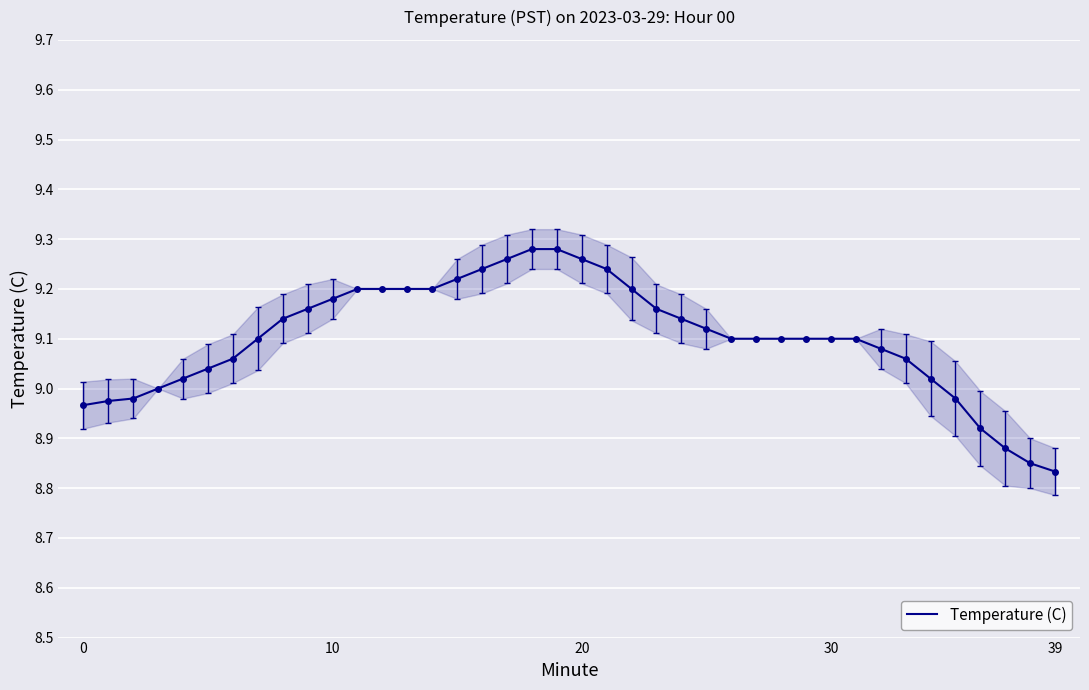

What is the ratio of the value at 18 to the value at 12?

1.0